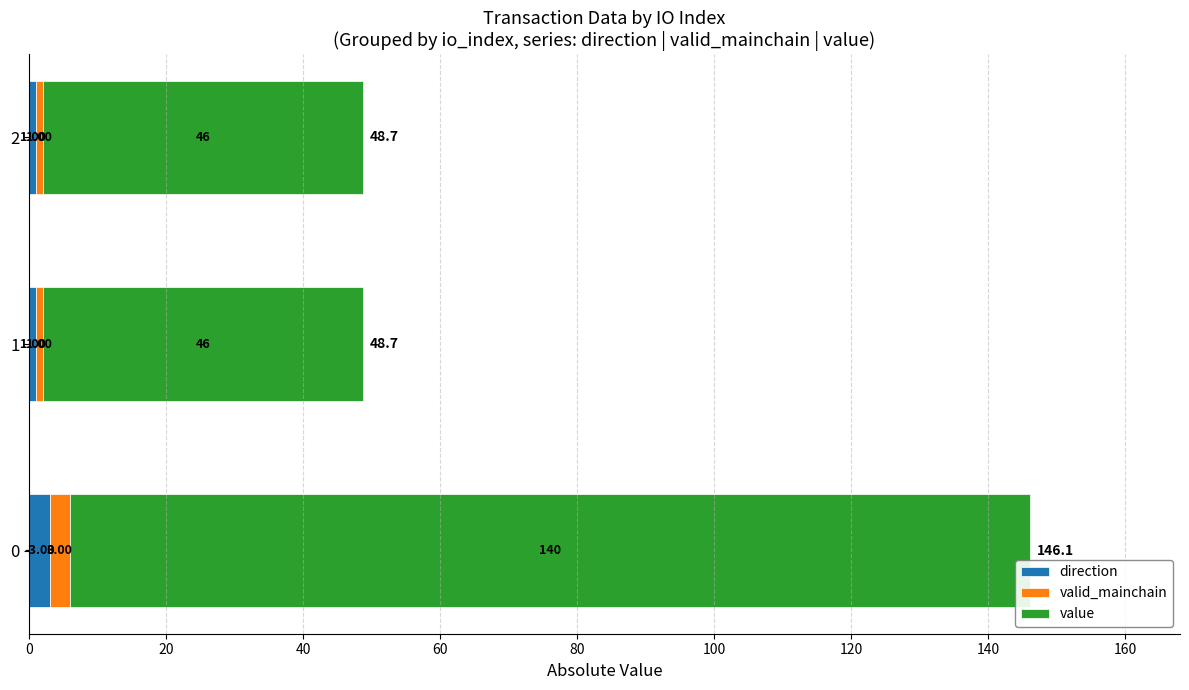

What is the total value across all series at 1?

48.7